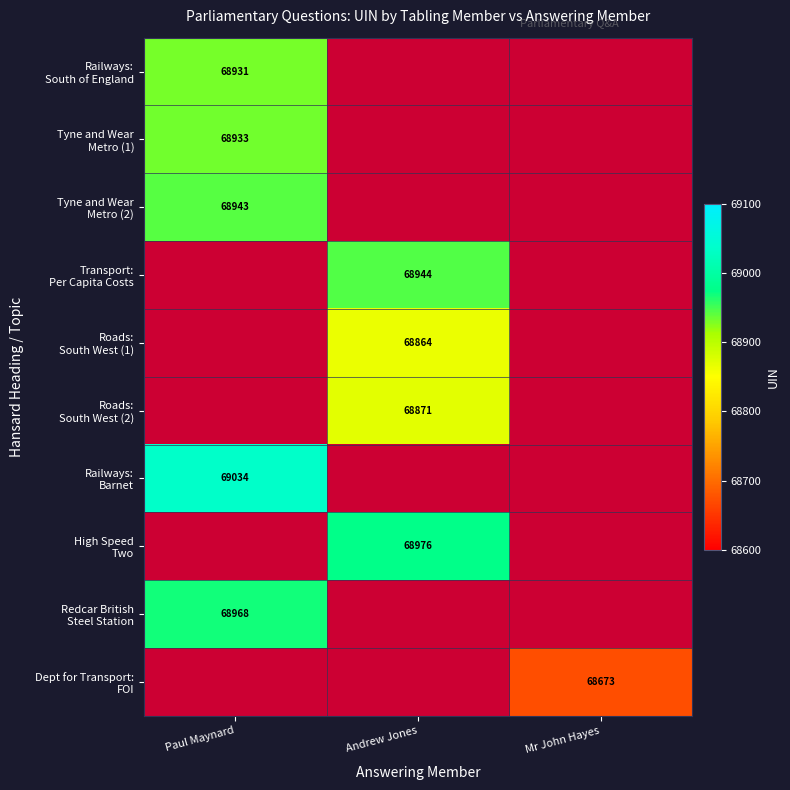

At which category does the chart reach its peak across all series?

Paul Maynard